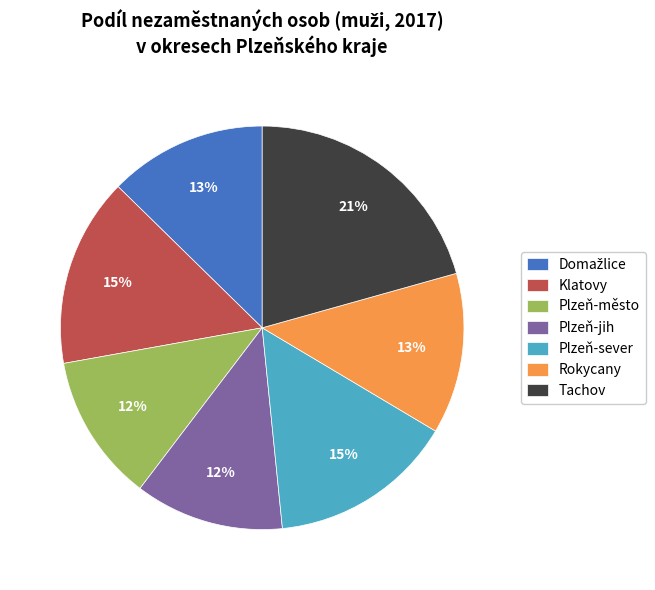

How many slices are in this pie chart?

7